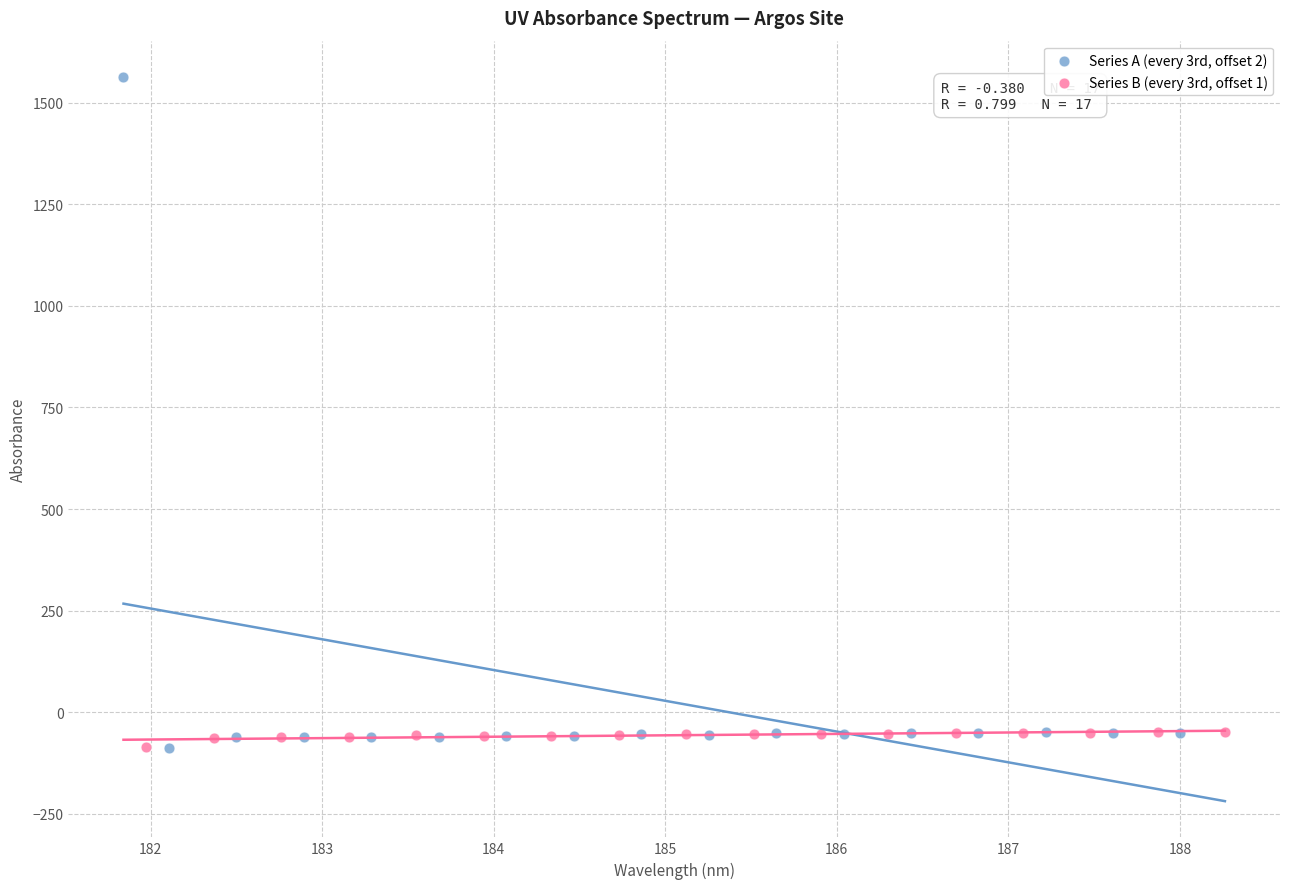

Which series reaches the maximum Y coordinate?

Series A (every 3rd, offset 2)